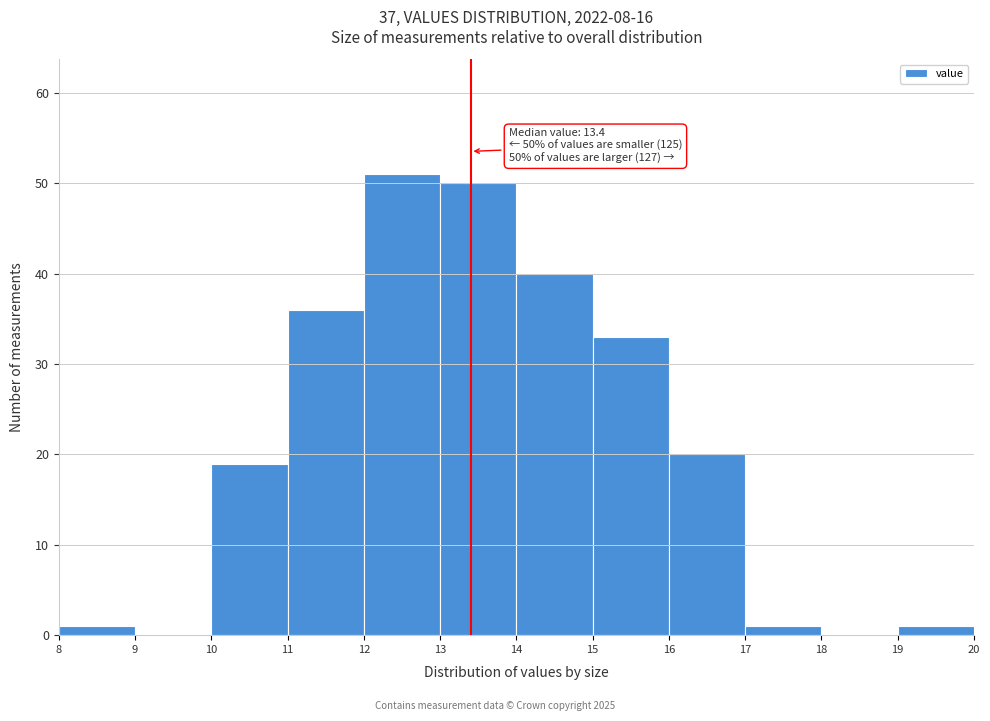

Over which range of the x-axis is the bar tallest?

12 to 13